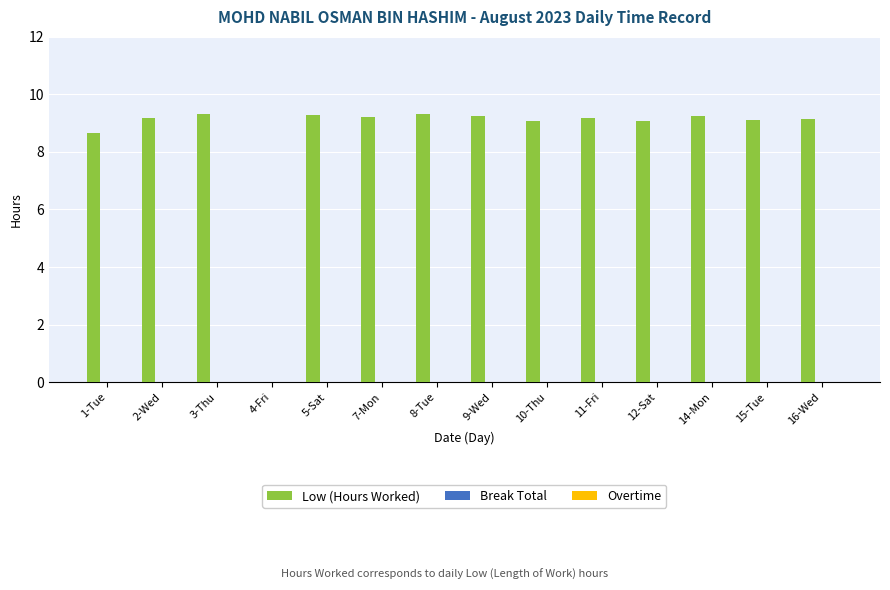

How many data points does each series have?

14